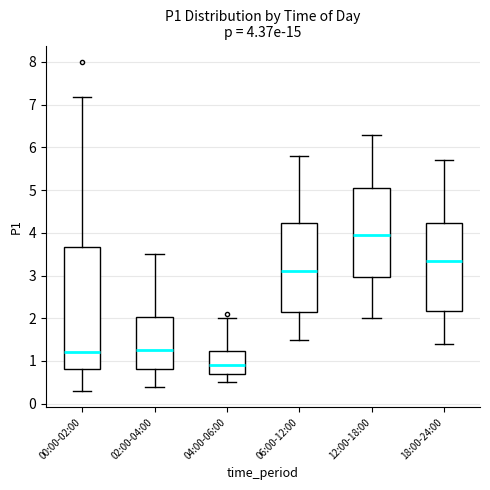

Which box's median line is the lowest?

04:00-06:00